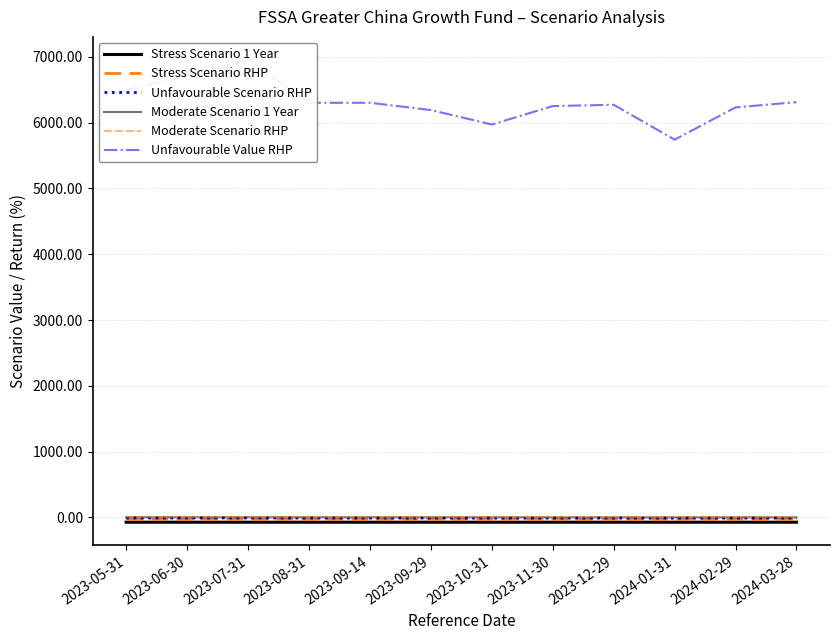

What is the sum of all Unfavourable Scenario RHP values?

-105.8